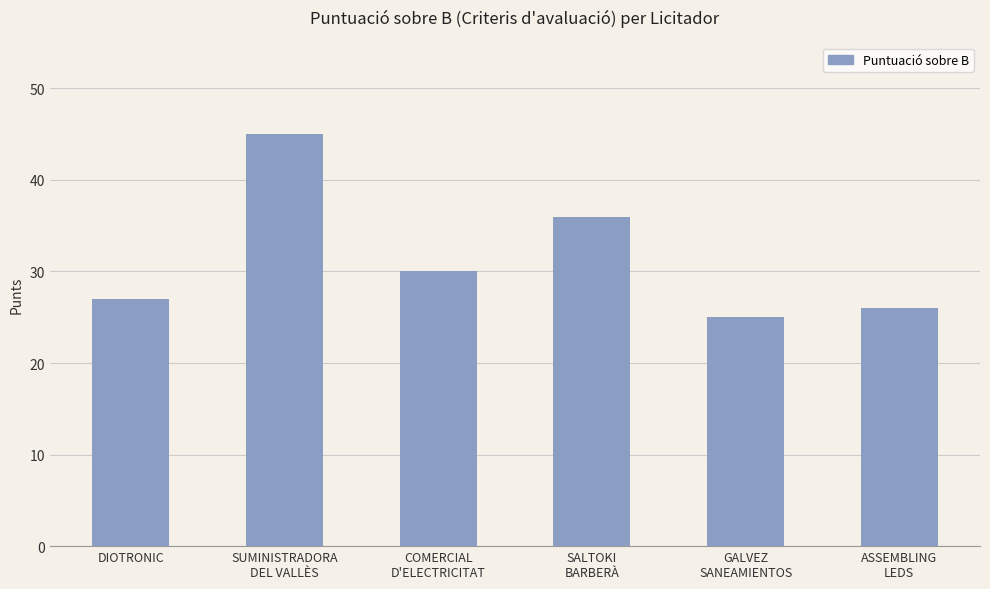

Reading left to right, transcribe all the data shown in this chart.

DIOTRONIC=27	SUMINISTRADORA
DEL VALLÈS=45	COMERCIAL
D'ELECTRICITAT=30	SALTOKI
BARBERÀ=36	GALVEZ
SANEAMIENTOS=25	ASSEMBLING
LEDS=26